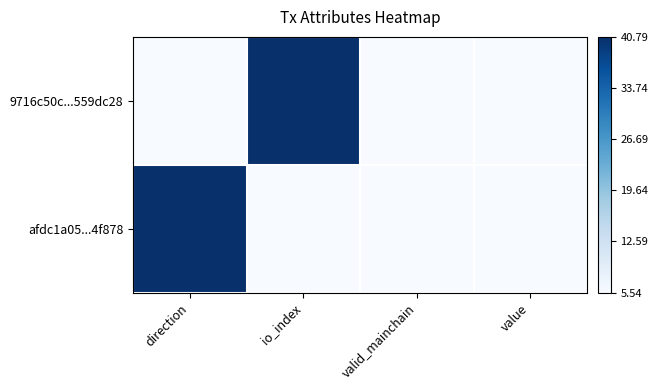

At which category is the sum across all series the highest?

direction